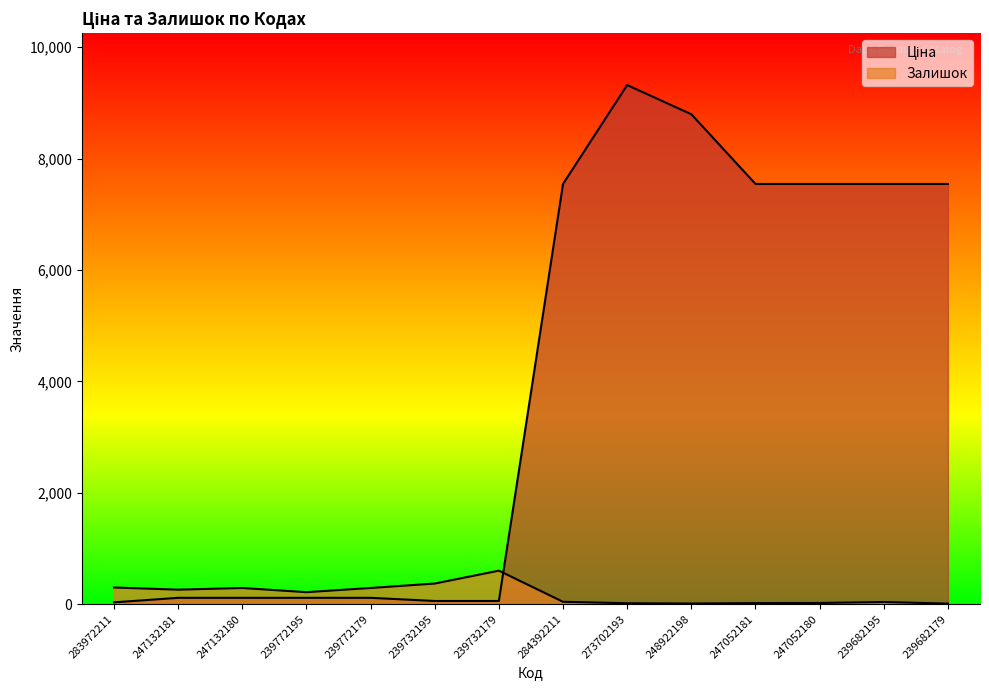

Between which two adjacent categories do Залишок and Ціна first intersect?

239732179 and 284392211